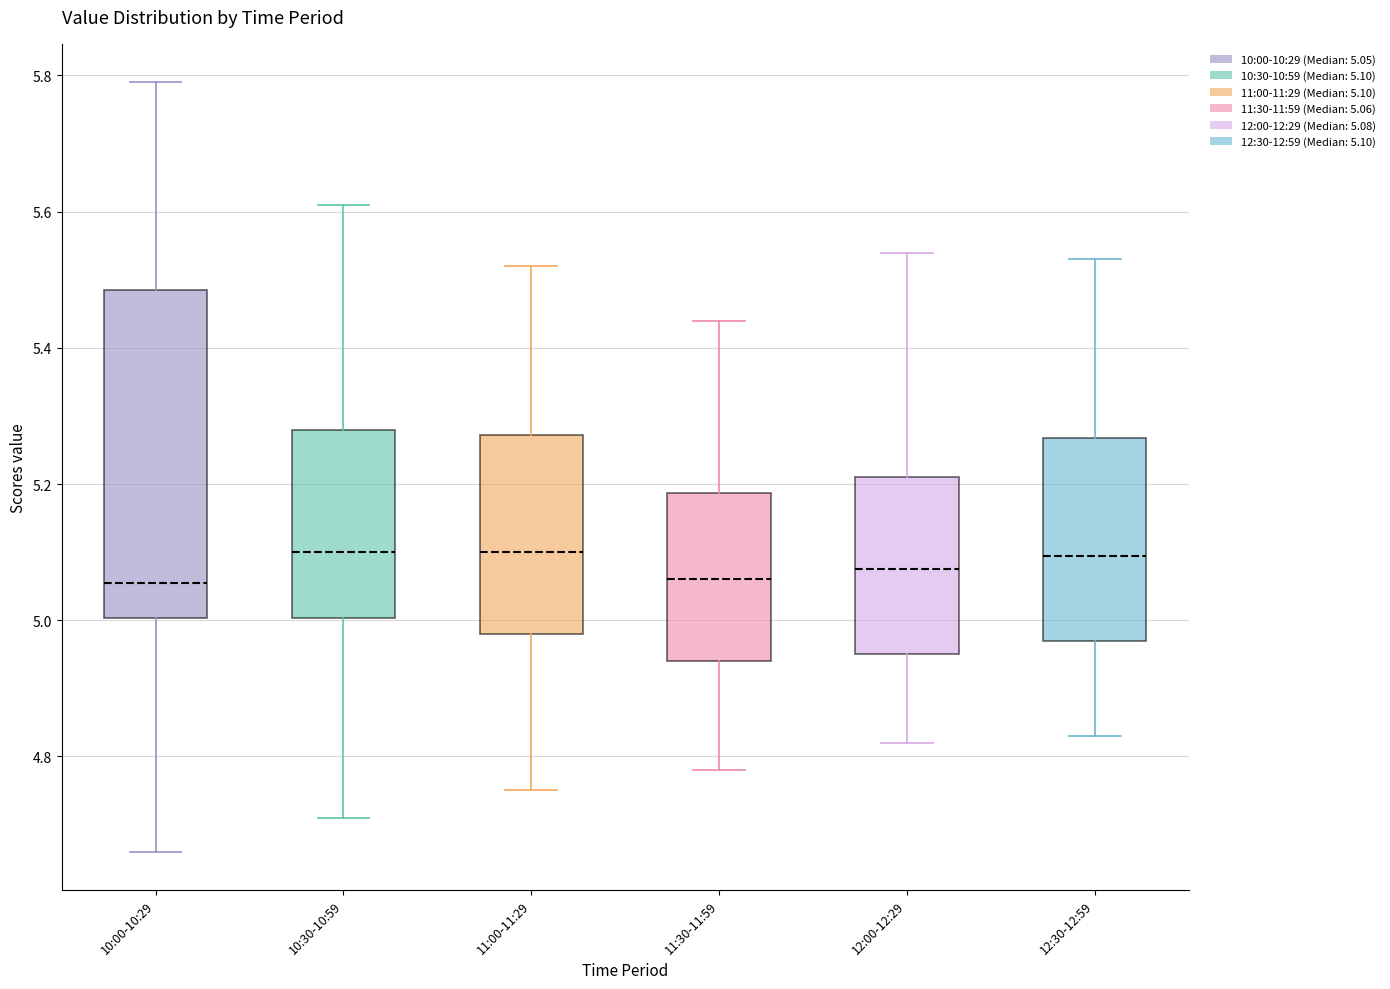

Which box is the tallest, from its lower edge to its upper edge?

10:00-10:29